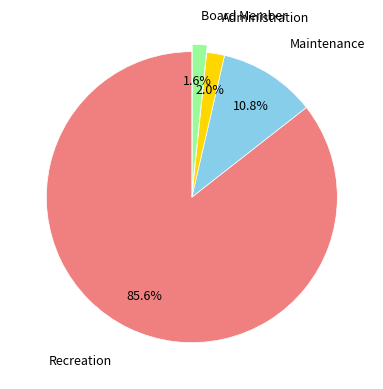

What percentage is the Recreation slice, to the nearest percent?

86%